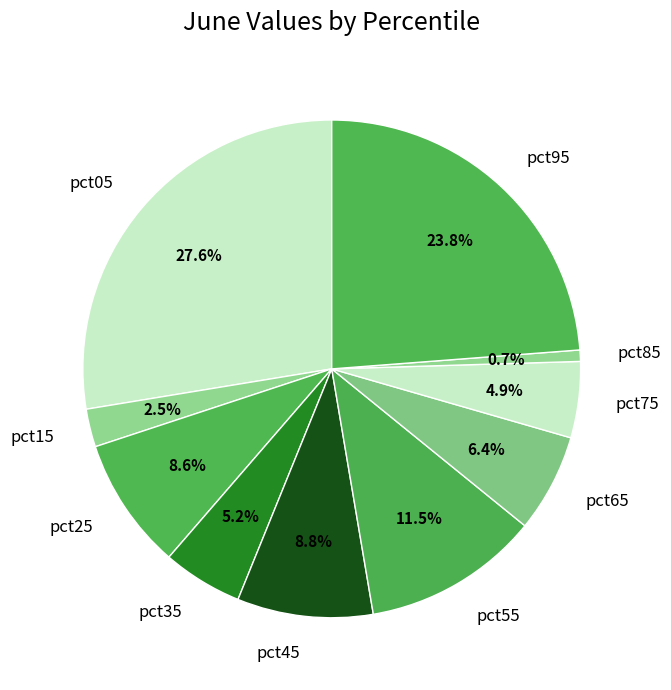

Is there a majority slice in this chart?

No